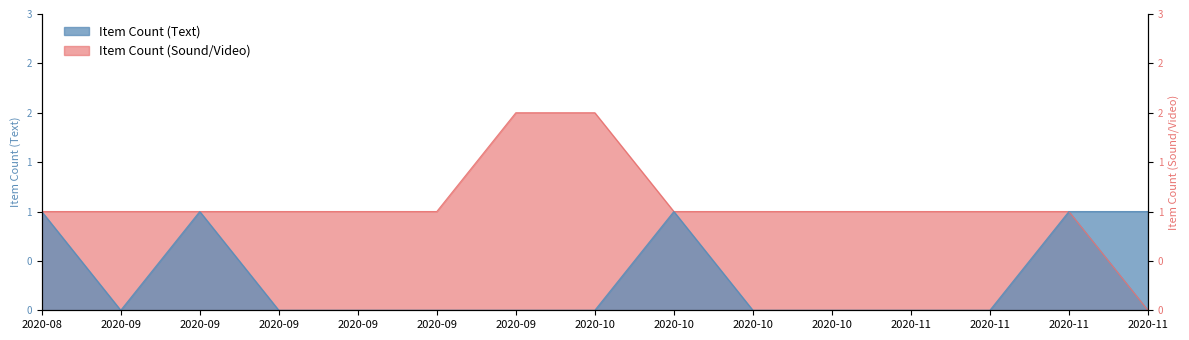

Reading left to right, transcribe all the data shown in this chart.

Item Count (Text): 1	0	1	0	0	0	0	0	1	0	0	0	0	1	1
Item Count (Sound/Video): 1	1	1	1	1	1	2	2	1	1	1	1	1	1	0